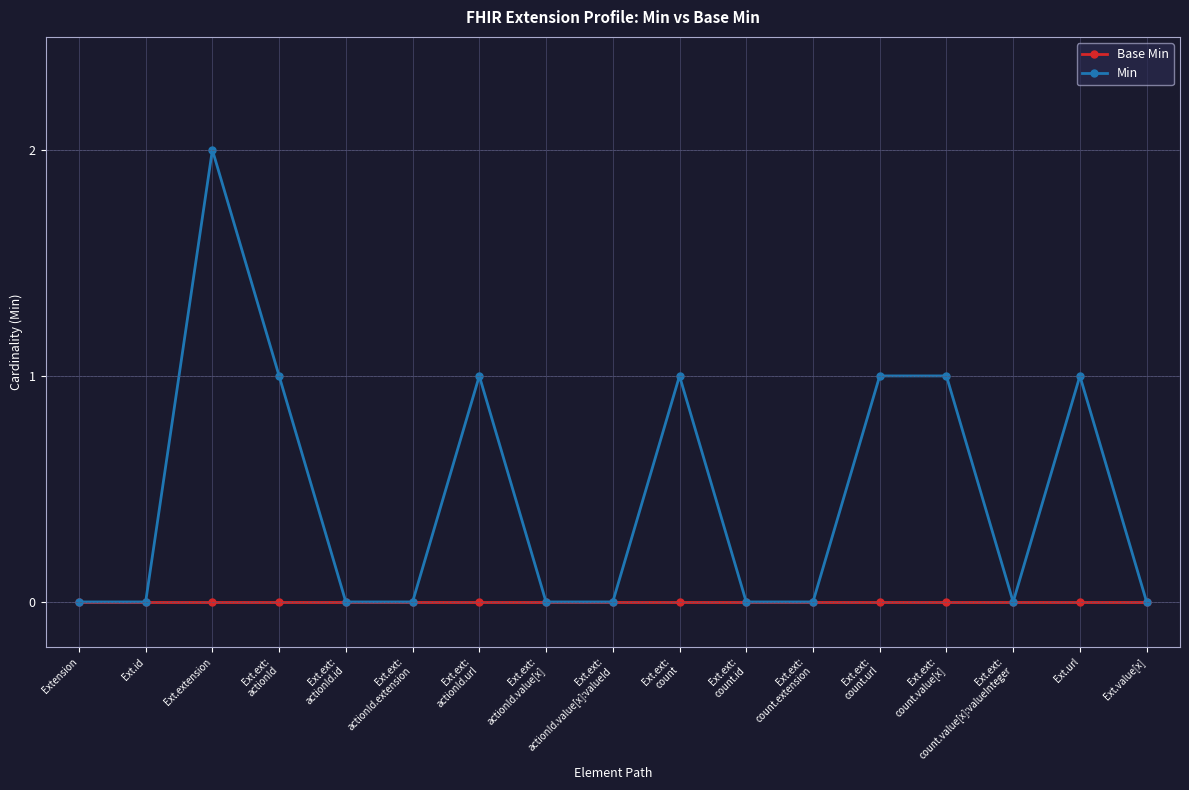

What is the label of the 13th point from the left?

Ext.ext:
count.url